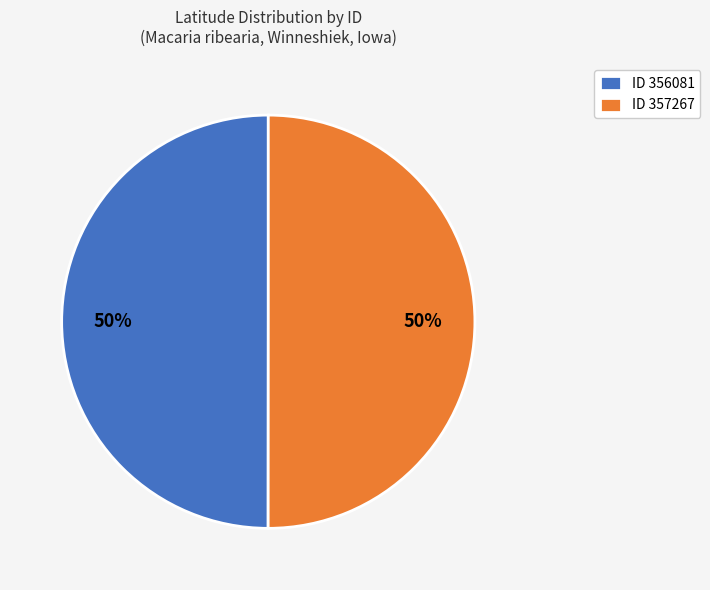

Count the number of slices in the pie.

2